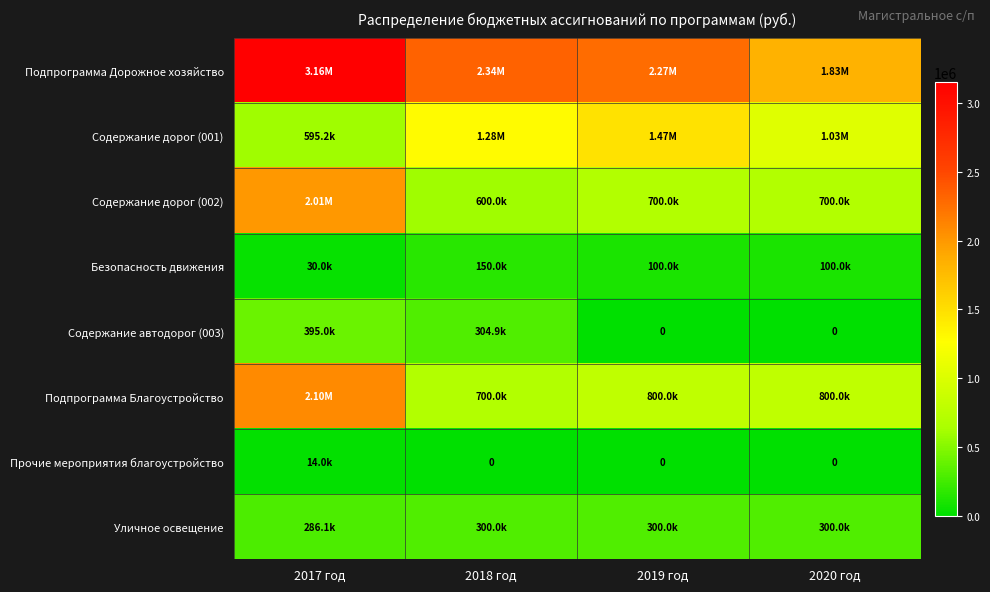

How many categories are shown in the chart?

4